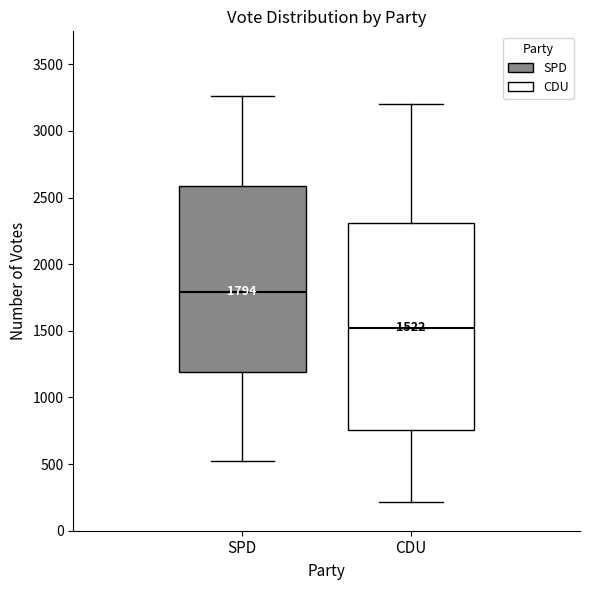

Comparing the boxes themselves (not the whiskers), which one is the tallest?

CDU